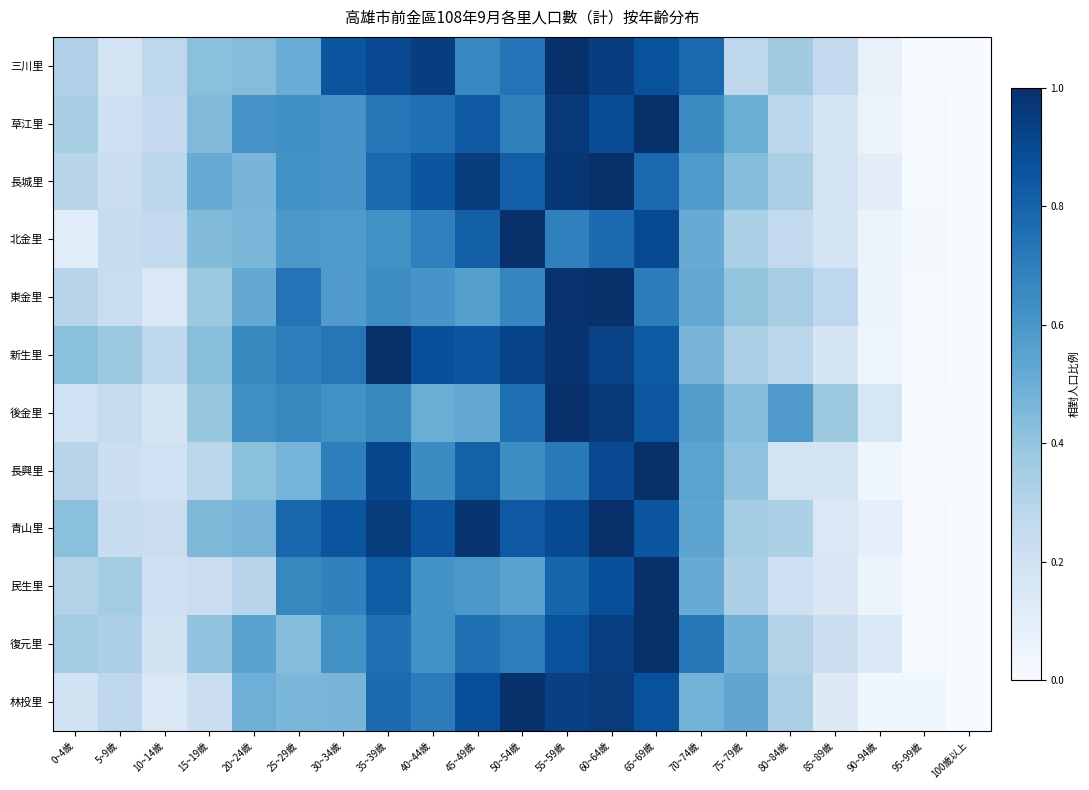

What is the difference between the highest and lowest values at 85~89歲?

0.2